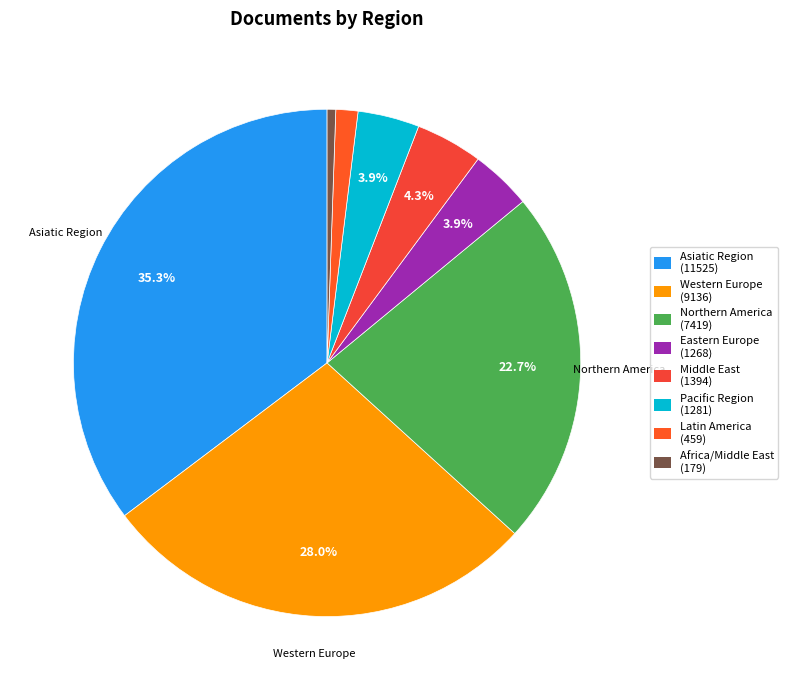

How many slices are in this pie chart?

8